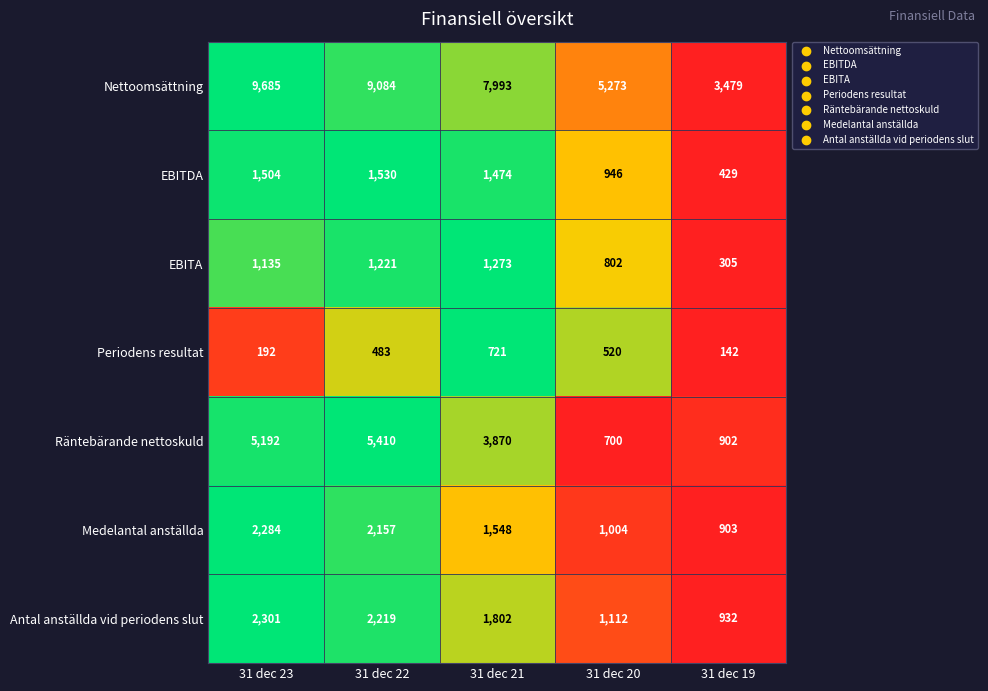

Which label corresponds to the smallest value in the chart?

31 dec 19